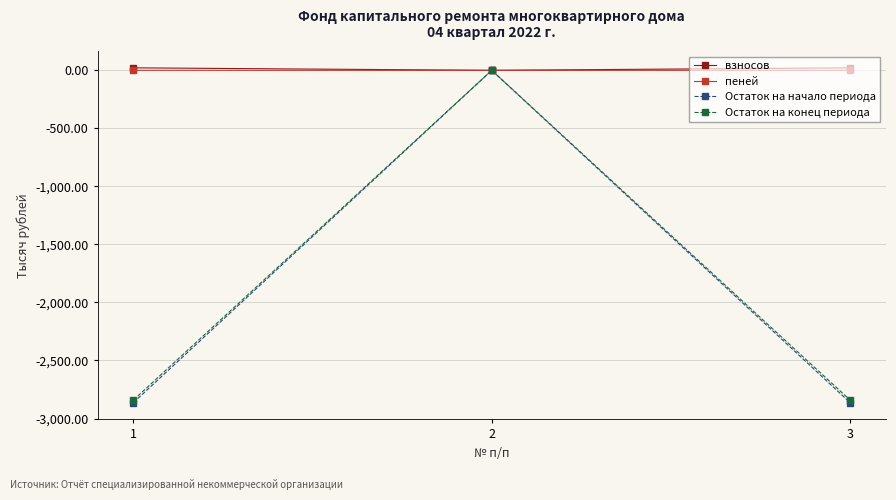

Which series has the largest range (max minus min)?

Остаток на начало периода